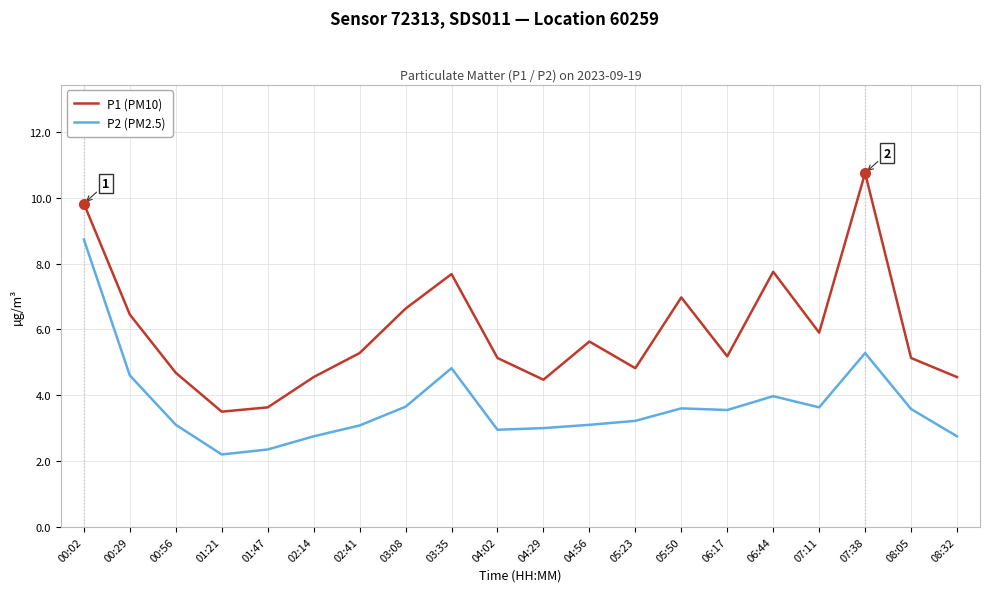

True or false: P2 (PM2.5) has more than 0 interior local peaks.

True